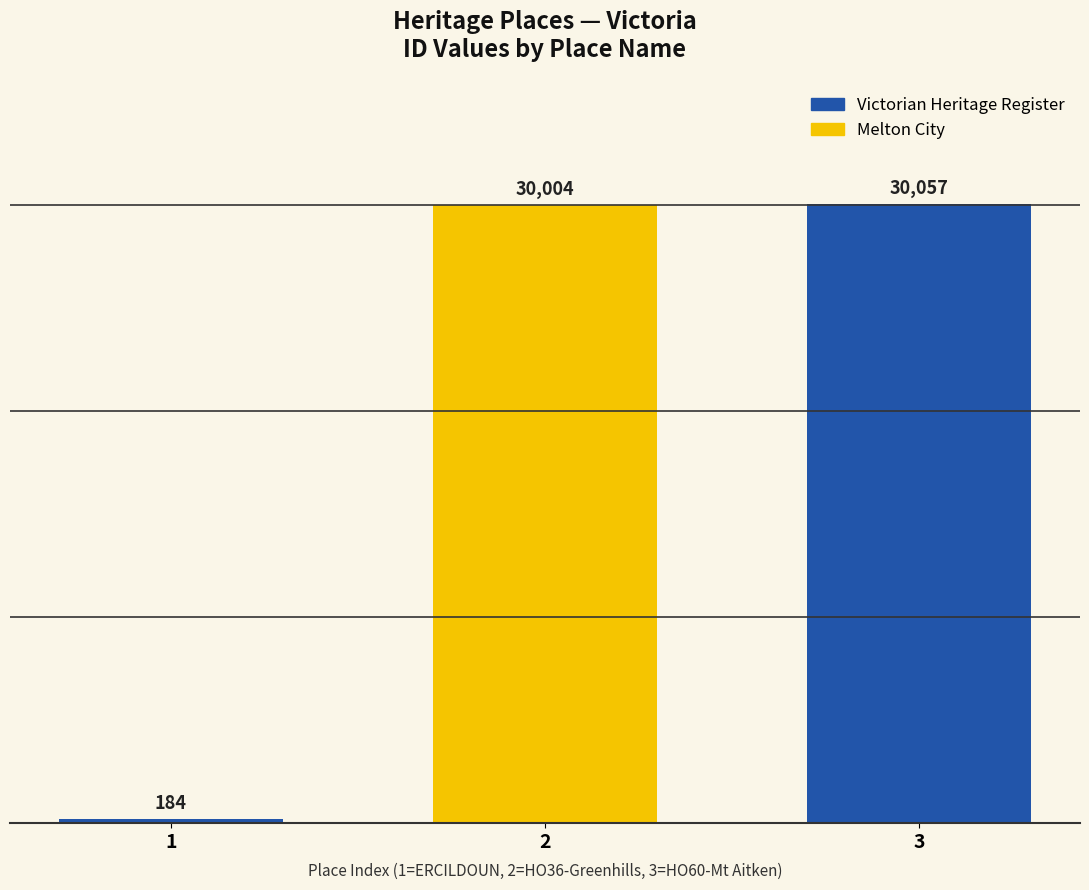

Reading right to left, extract all data points from this chart.

HO60 - Mount Aitken Site & Ruin=30057	HO36 - Greenhills=30004	ERCILDOUN=184